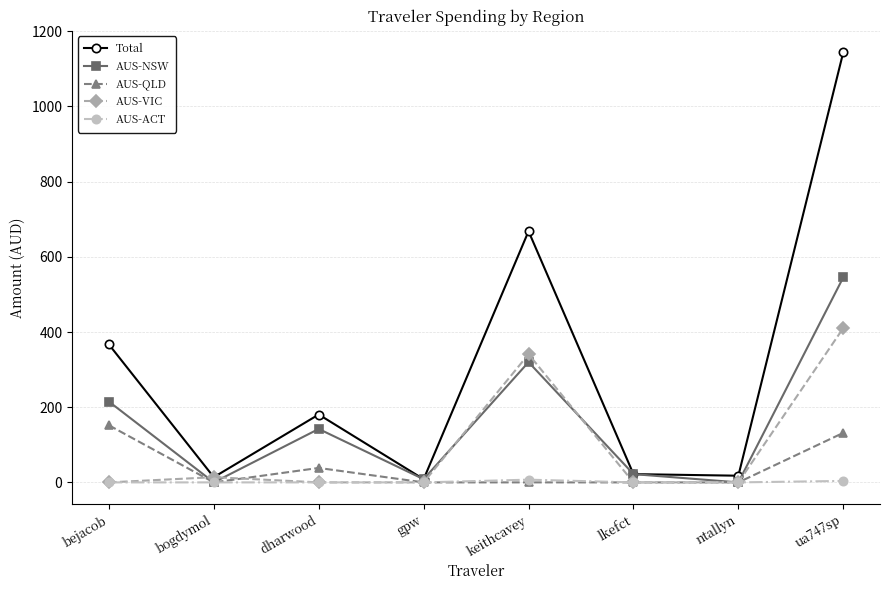

How many interior local peaks does the Total series have?

2